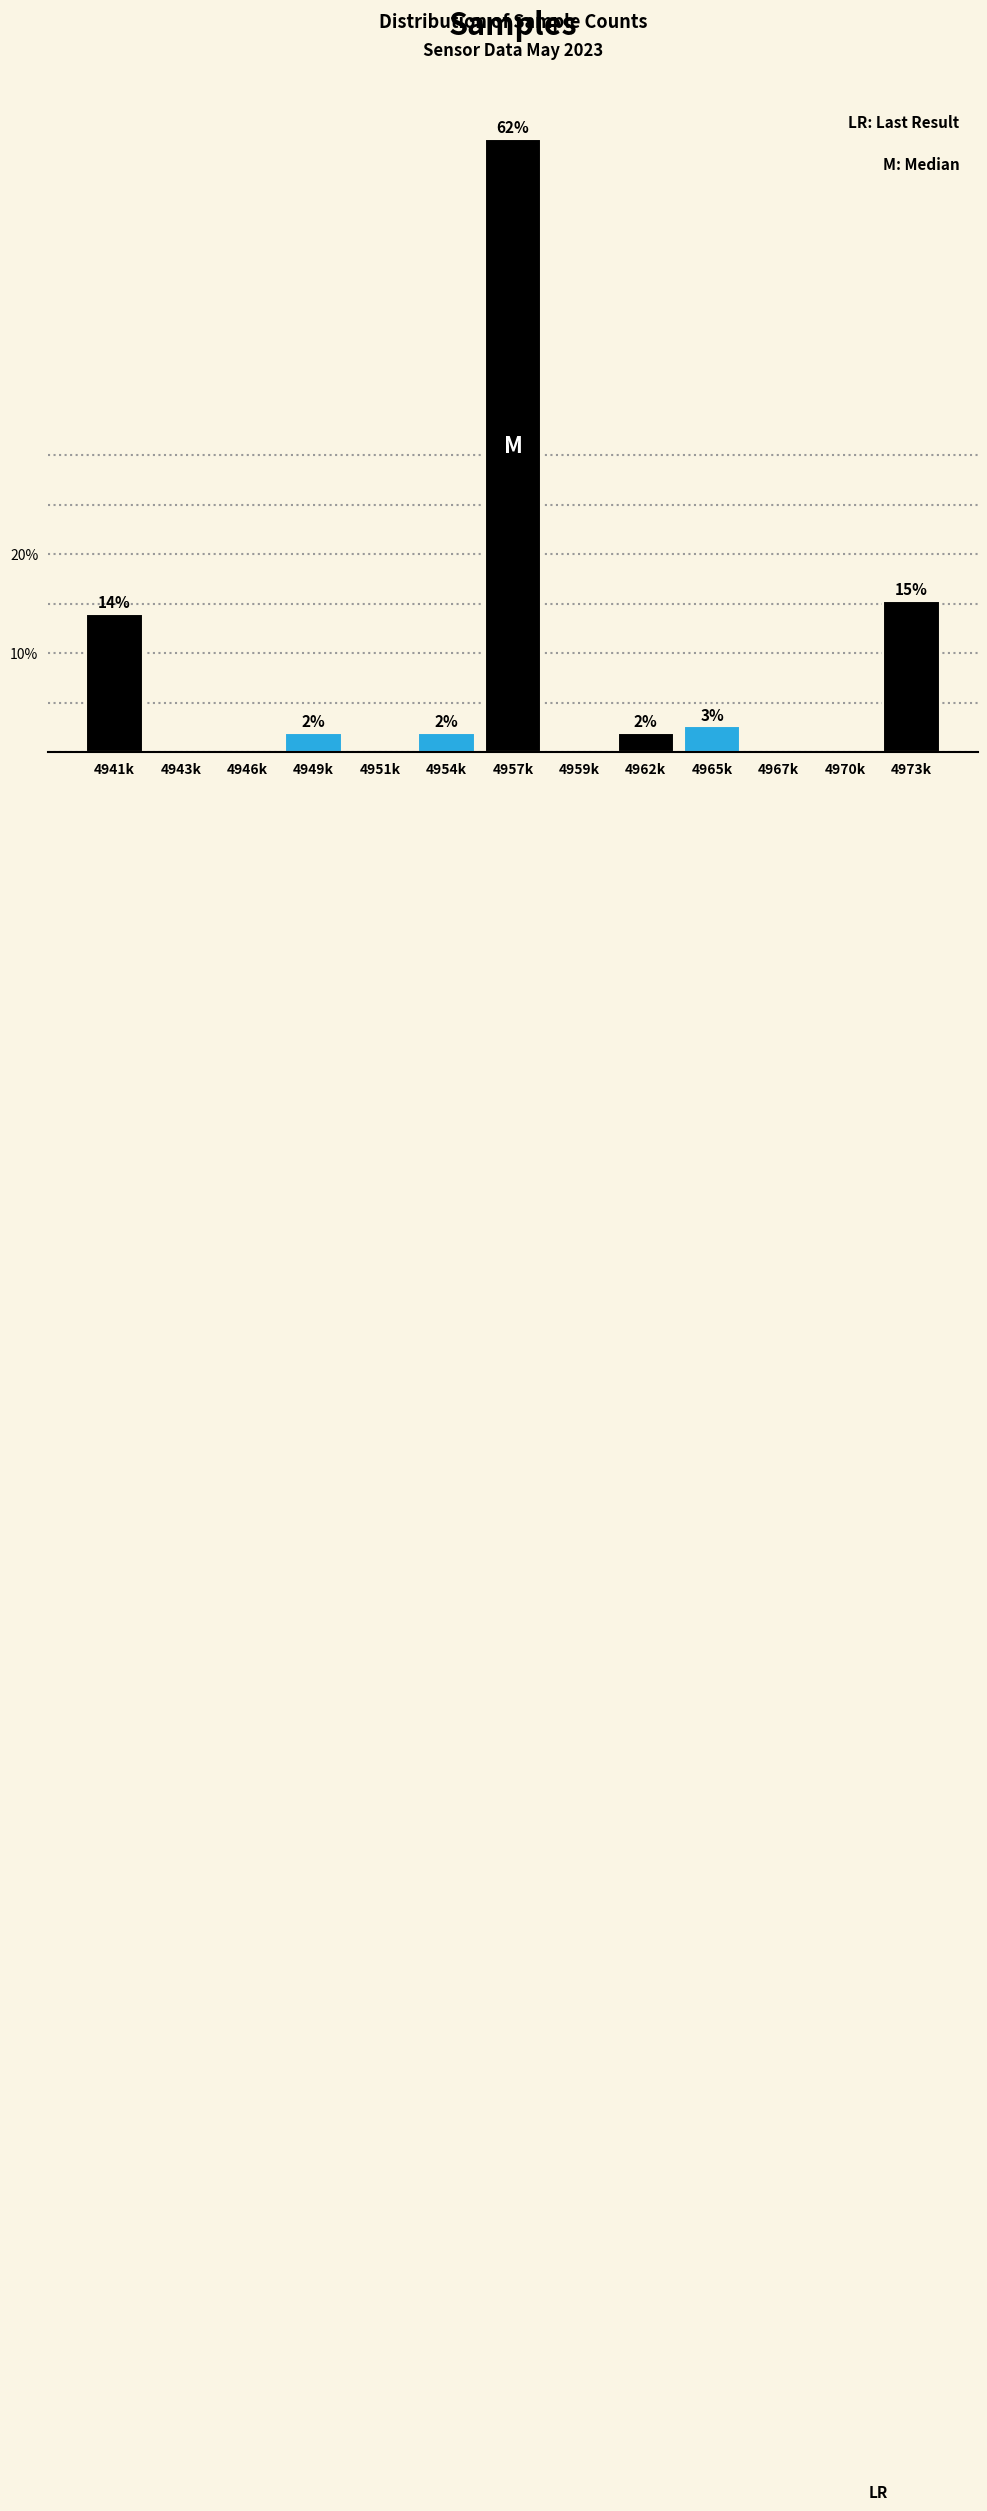

Which has a higher value, 4943k or 4973k?

4973k